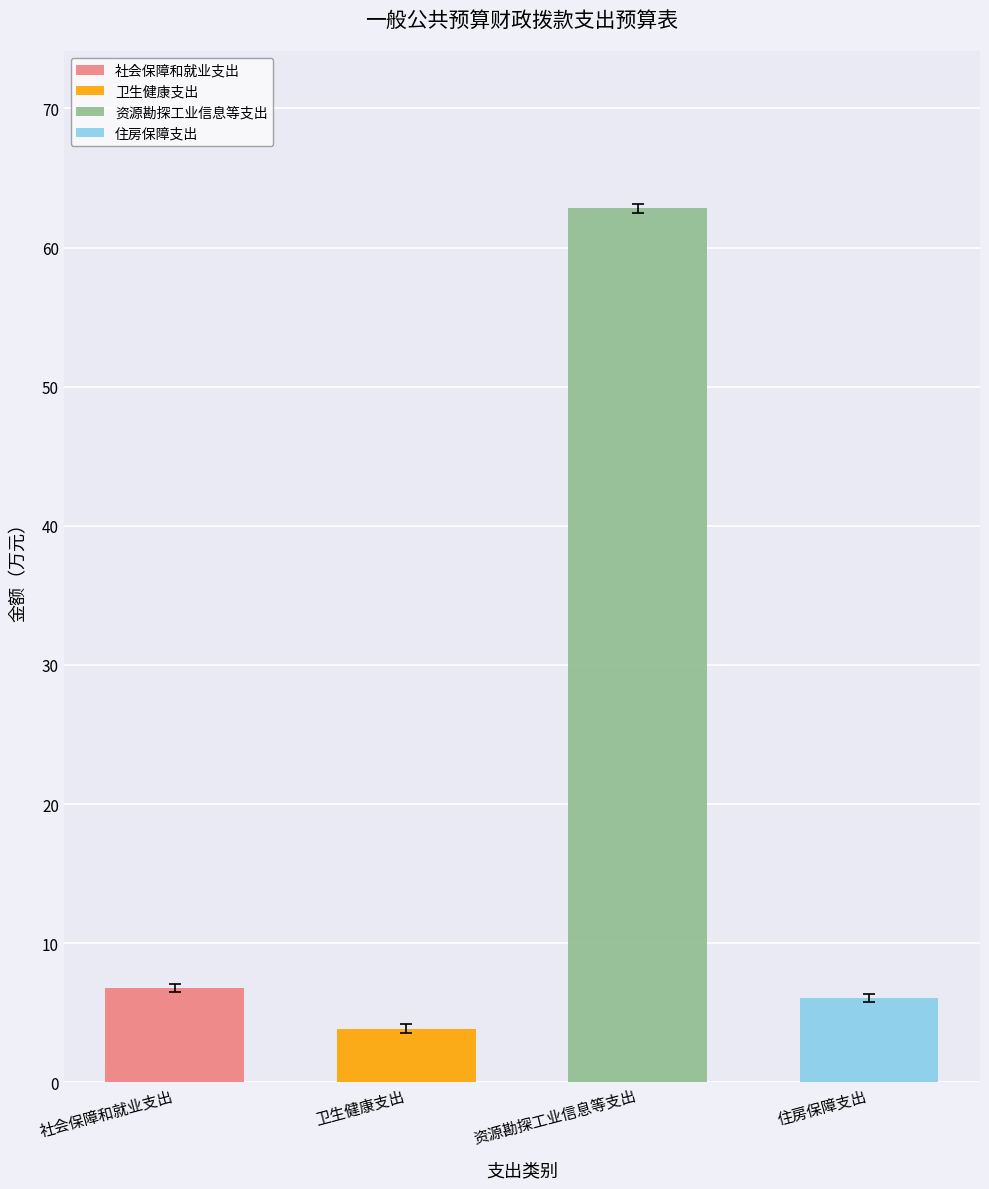

How many bars are there in total?

4